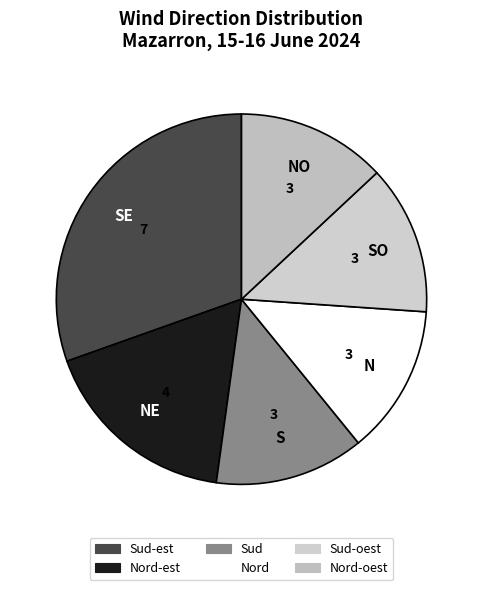

Count the number of slices in the pie.

6